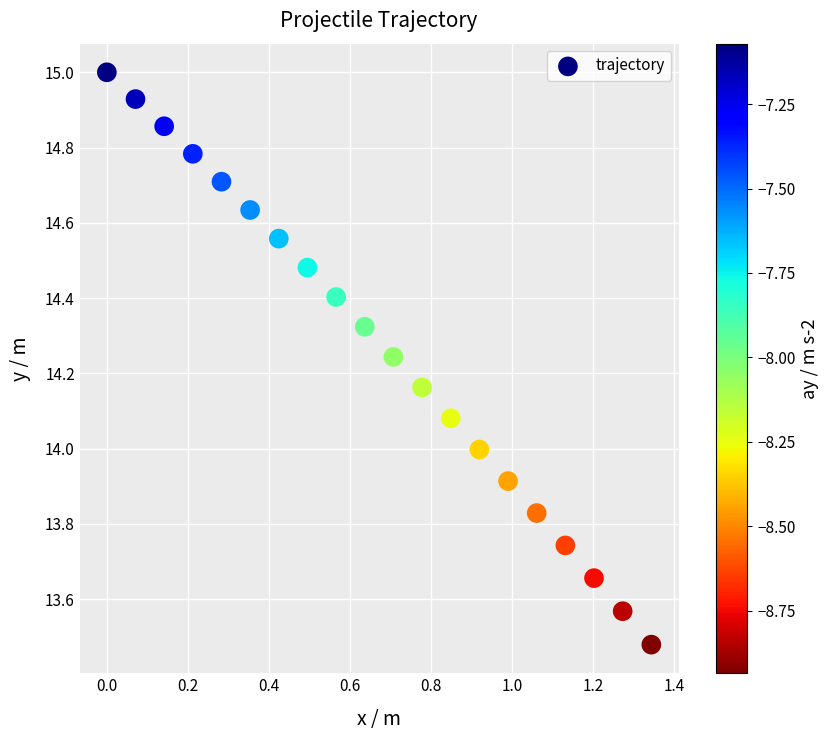

What is the range of X values (max minus min)?

1.3